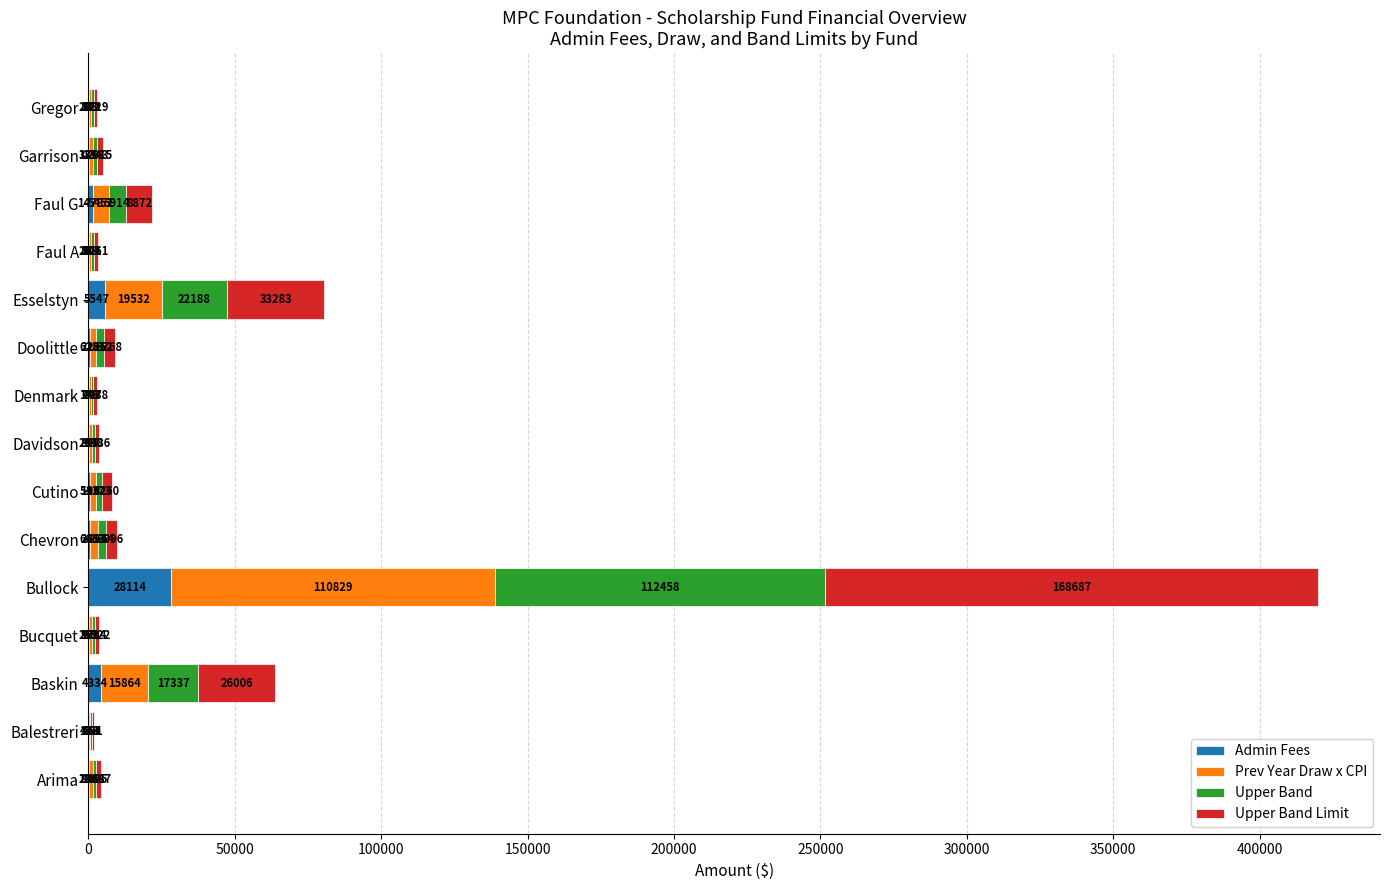

Which category has the highest value in the Admin Fees series?

Bullock